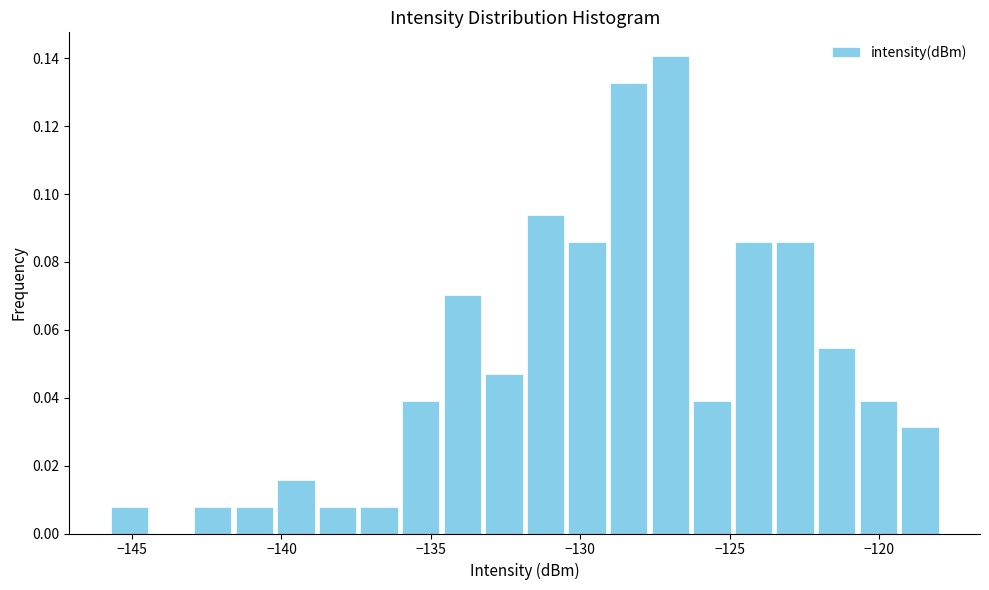

Read against the x-axis, roughly where is the centre of the tallest bar?

-127.0